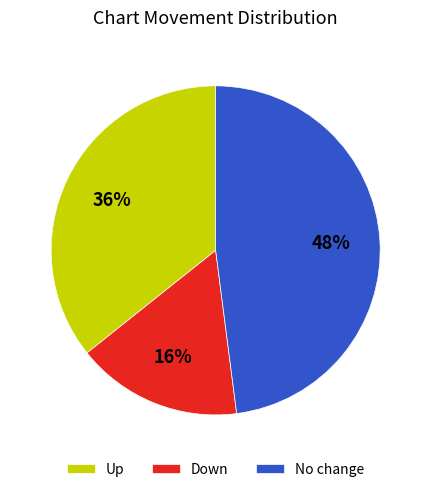

What is the ratio of the value at Down to the value at No change?

0.3